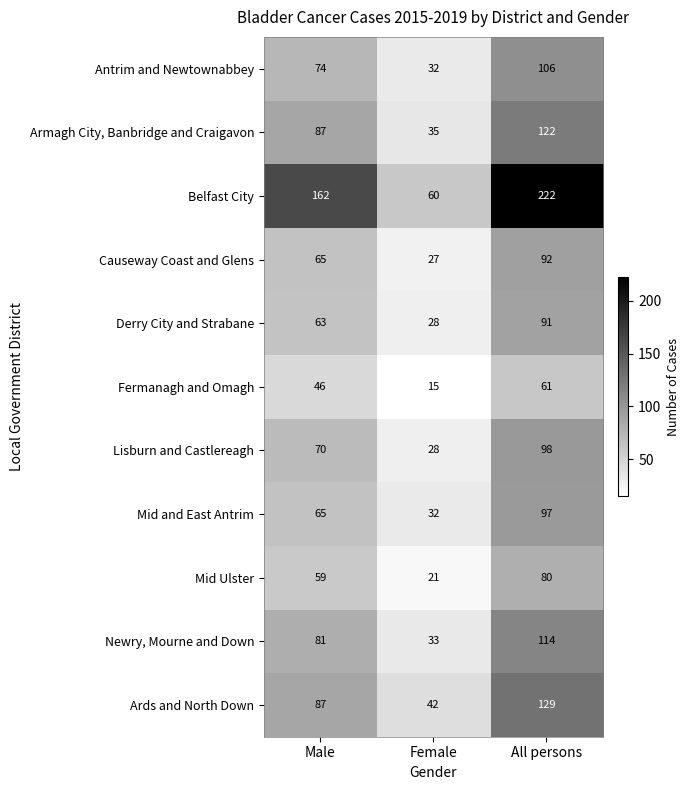

The Causeway Coast and Glens series shows 92 at All persons. True or false?

True